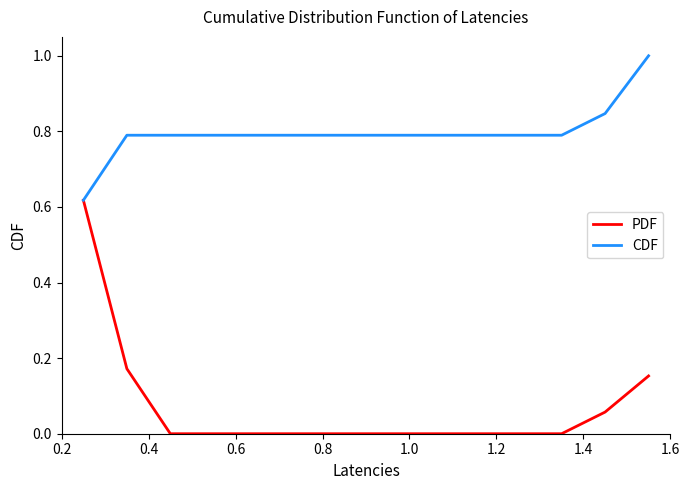

List the series in order of their peak value, lowest first.

PDF, CDF